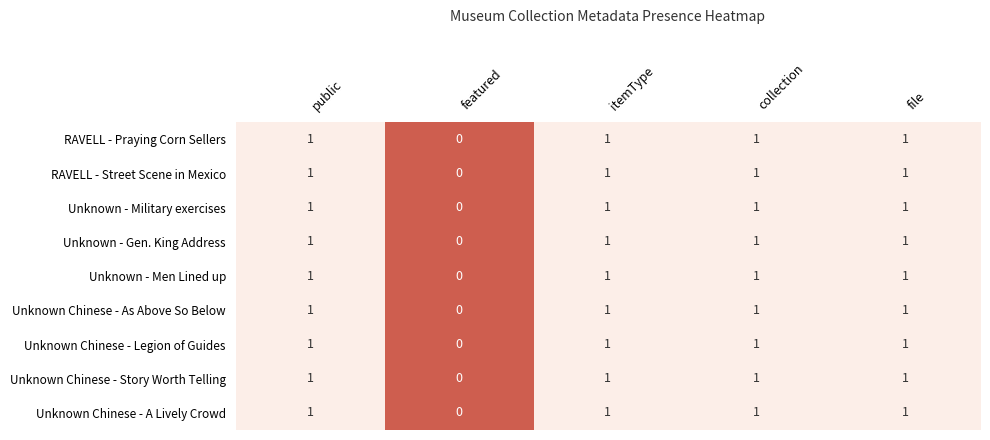

At which label is Unknown Chinese - Story Worth Telling closest to 0?

featured